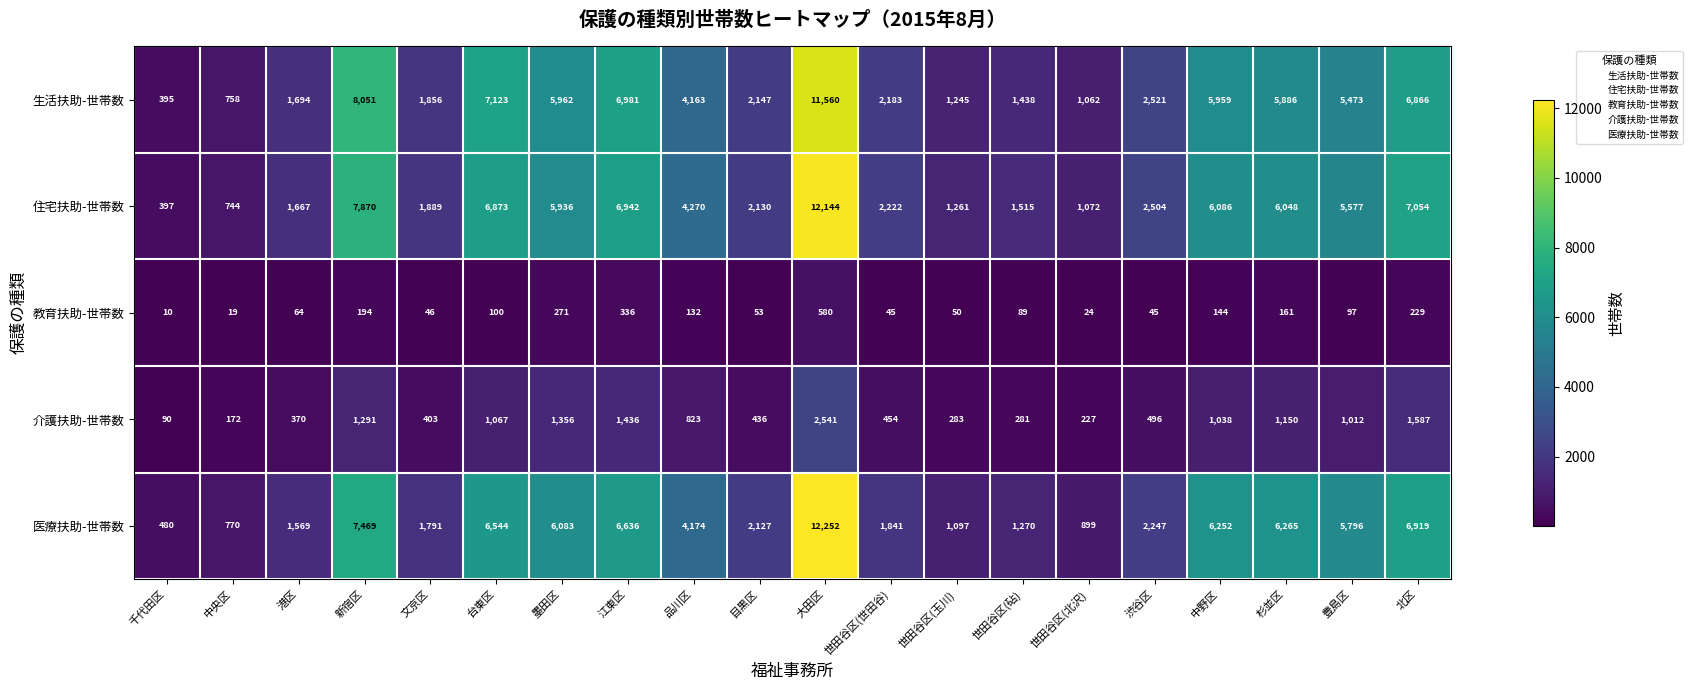

What is the difference between the second highest and second lowest values in the 教育扶助-世帯数 series?

317